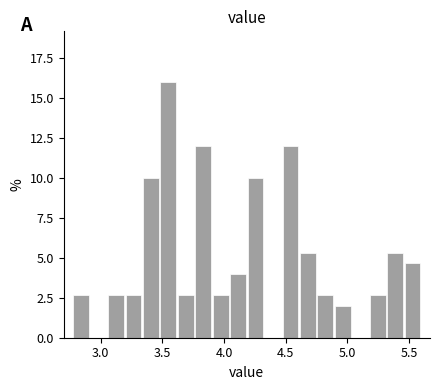

Read against the x-axis, roughly where is the centre of the tallest bar?

3.55